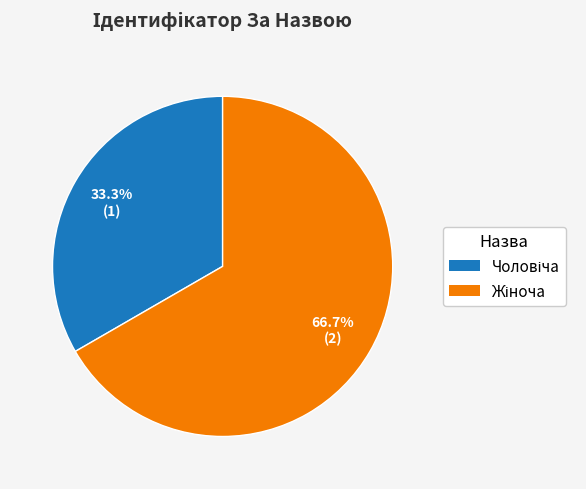

Does any single category account for the majority?

Yes